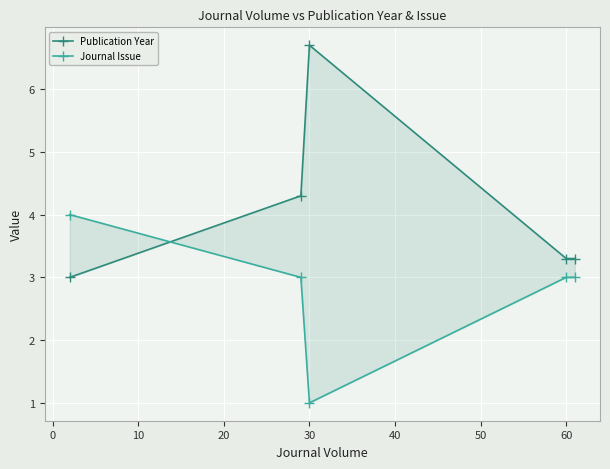

How many times do Publication Year and Journal Issue cross each other?

1